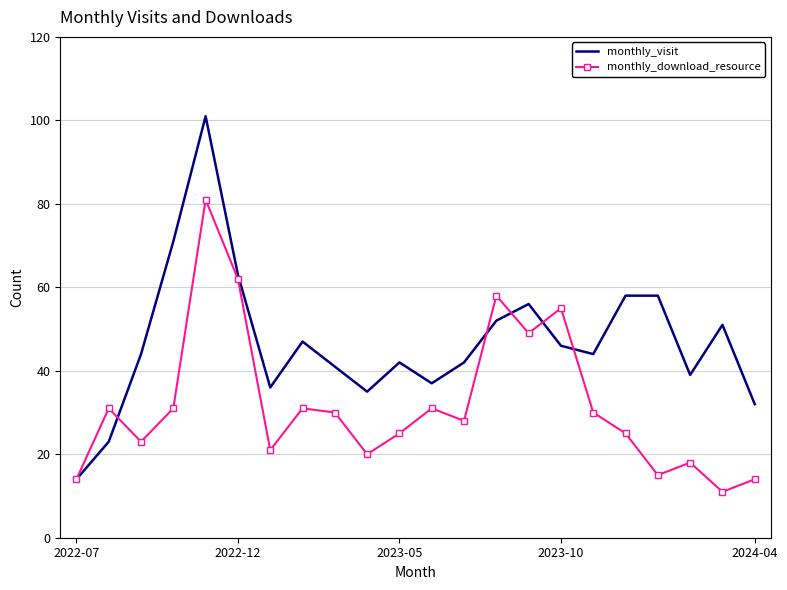

Rank the series by their maximum value, from lowest to highest.

monthly_download_resource, monthly_visit